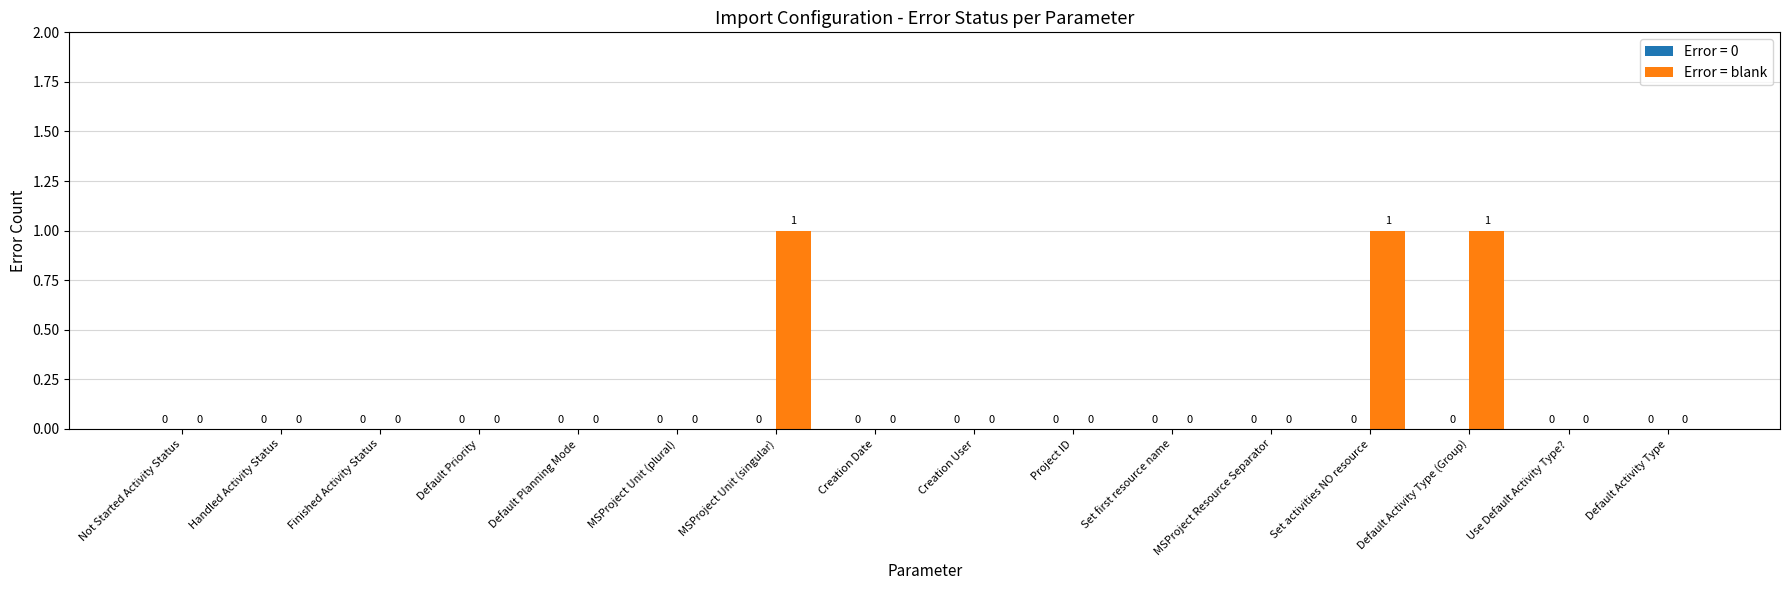

Reading left to right, what are all the values shown in this chart?

Not Started Activity Status=0	Handled Activity Status=0	Finished Activity Status=0	Default Priority=0	Default Planning Mode=0	MSProject Unit (plural)=0	MSProject Unit (singular)=1	Creation Date=0	Creation User=0	Project ID=0	Set first resource name=0	MSProject Resource Separator=0	Set activities NO resource=1	Default Activity Type (Group)=1	Use Default Activity Type?=0	Default Activity Type=0